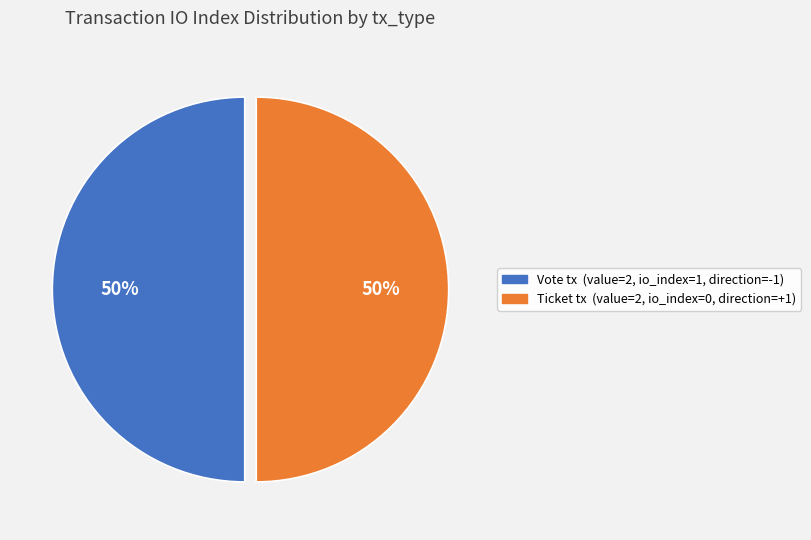

To the nearest percent, what is the average slice percentage?

50%